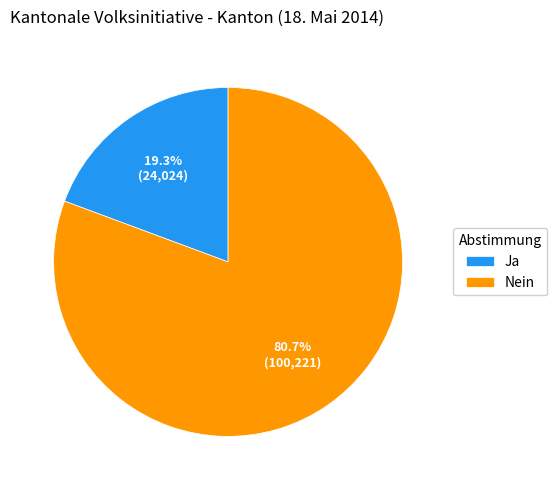

Is it true that Nein is 66% of the pie?

False